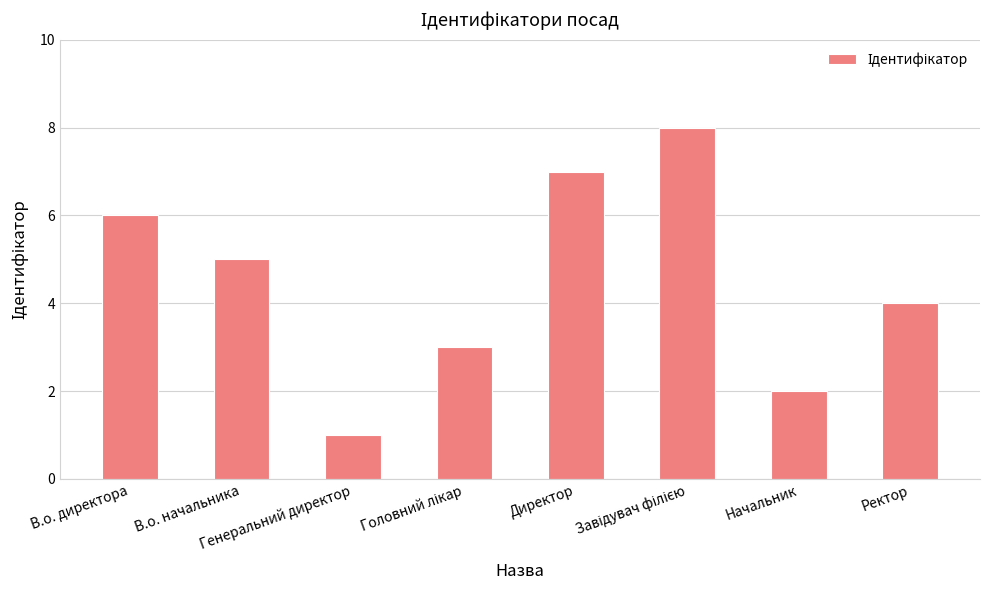

Where does the data first go above 5?

В.о. директора